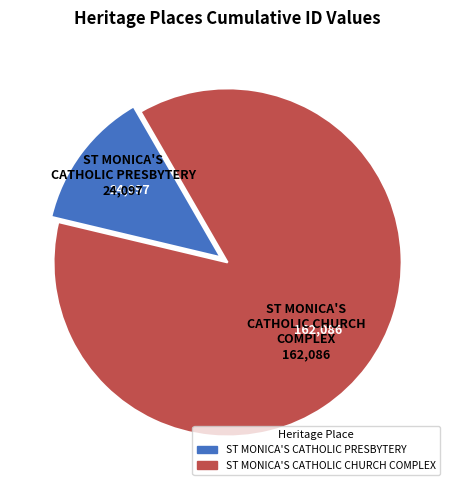

Approximately how many times larger is the value at ST MONICA'S CATHOLIC CHURCH COMPLEX compared to ST MONICA'S CATHOLIC PRESBYTERY?

6.7